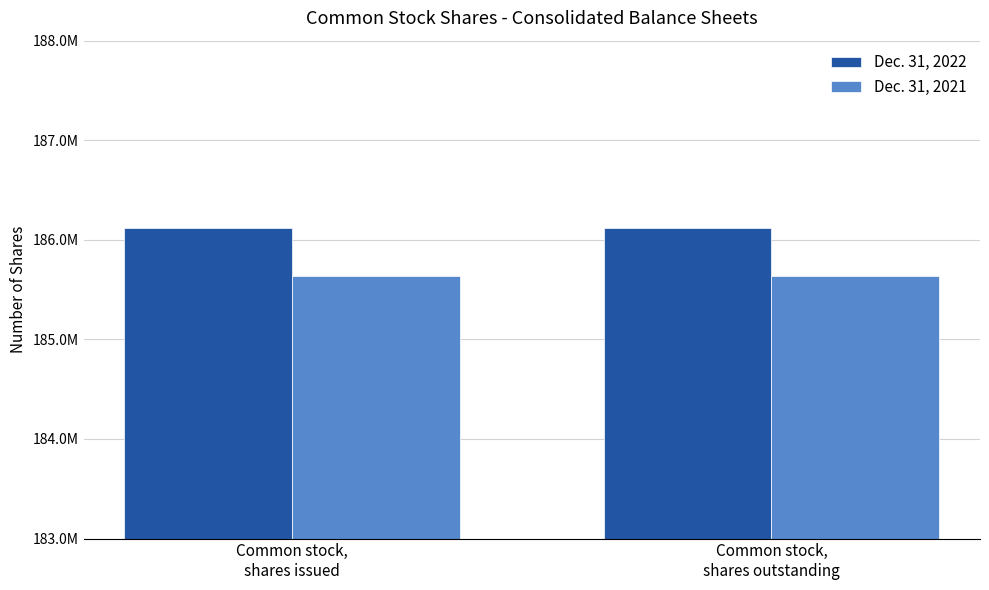

Rank the series by their average value, from highest to lowest.

Dec. 31, 2022, Dec. 31, 2021